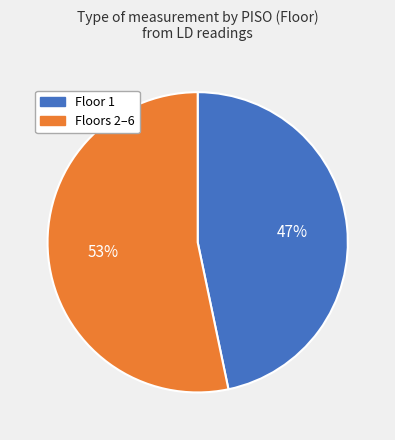

To the nearest percent, what is the average slice percentage?

50%